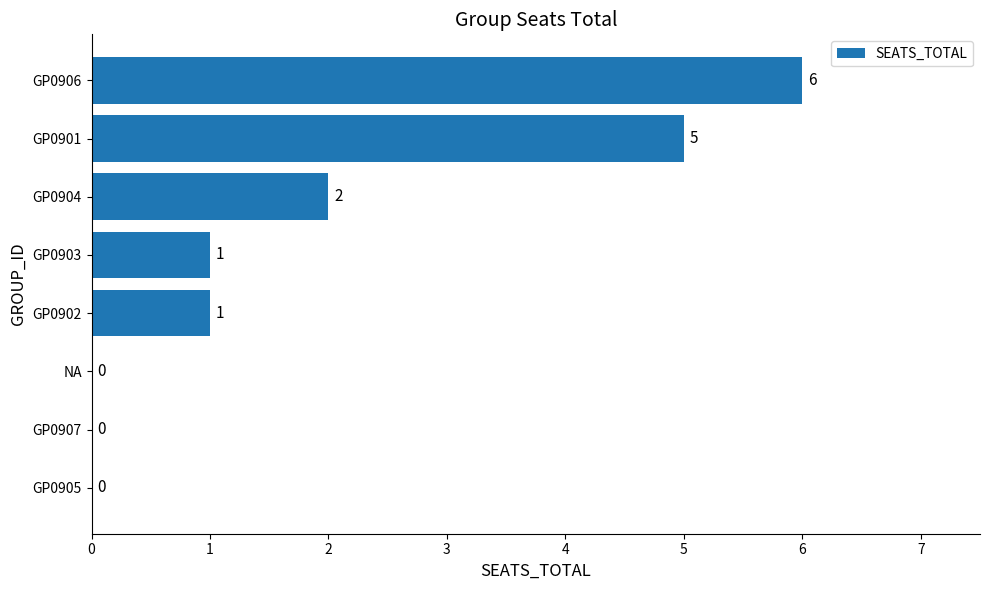

What is the maximum value shown in the chart?

6